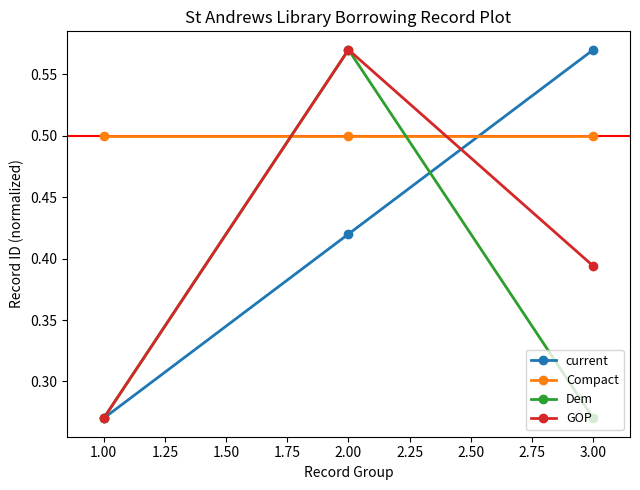

What is the highest value of the Compact series?

0.5